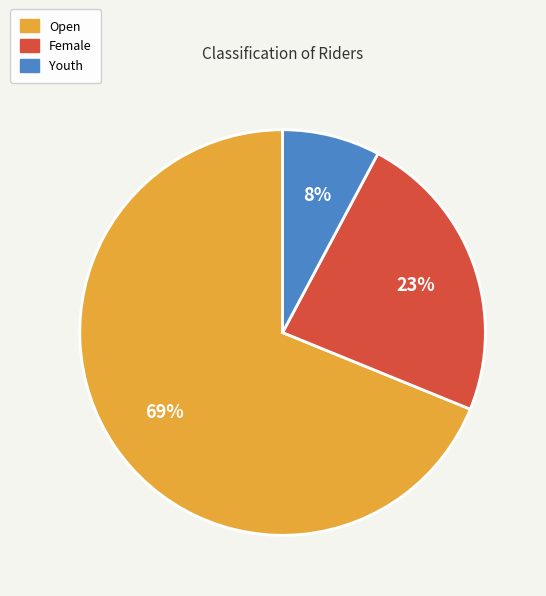

Does any single category account for the majority?

Yes